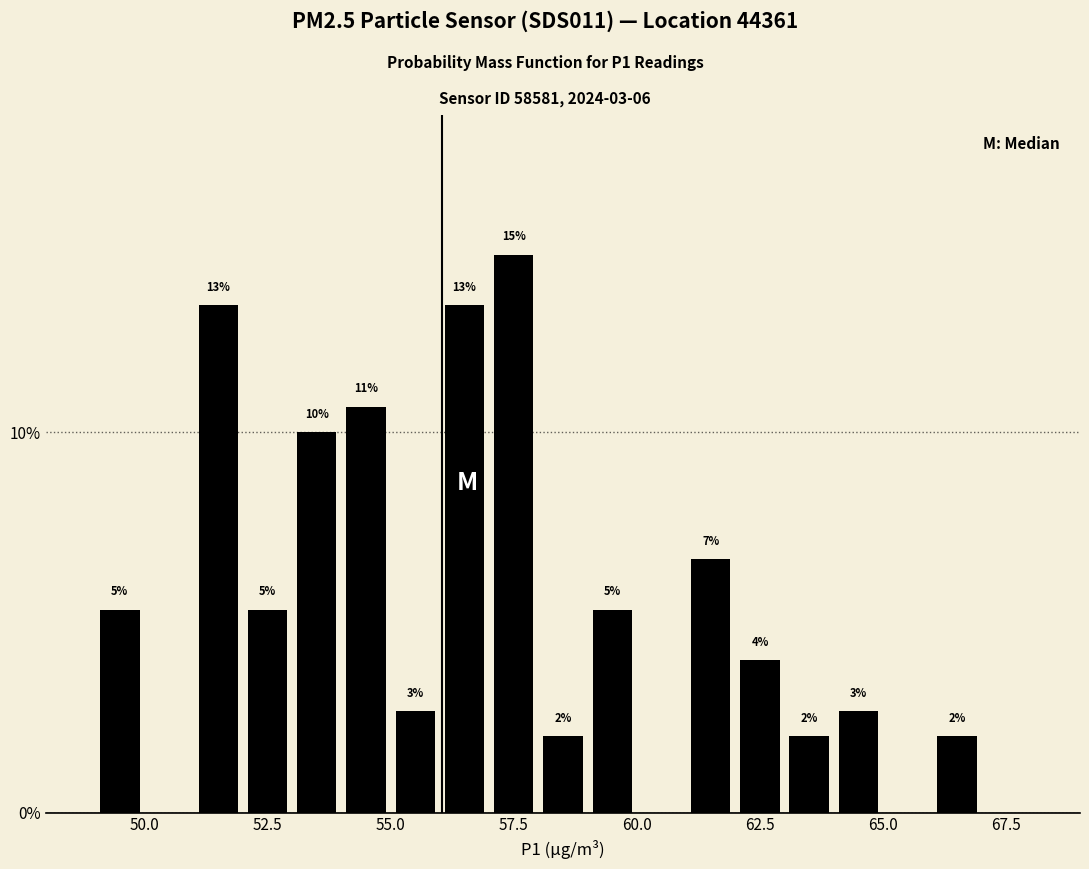

Around what value on the x-axis is the tallest bar? Give the approximate position of its centre, as read against the axis.

57.5